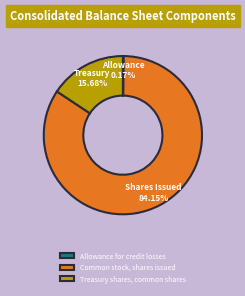

Is Common stock, shares issued the majority of the pie?

Yes